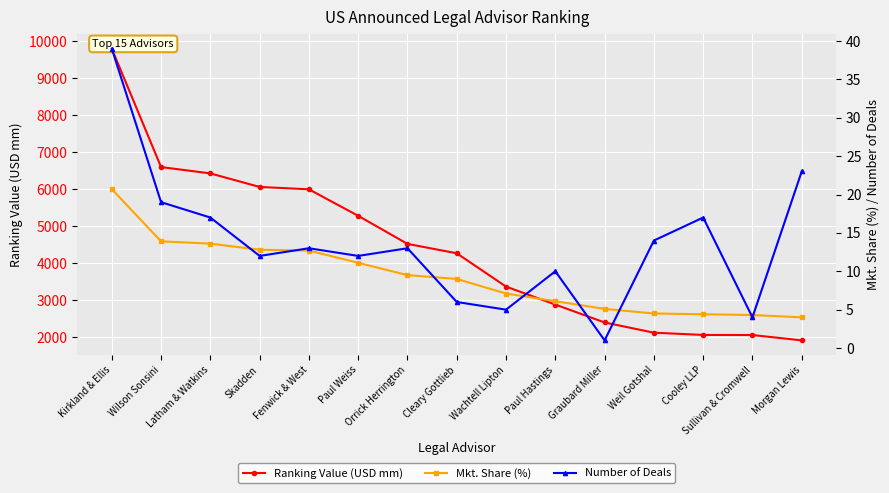

How many values in the Number of Deals series are below 13?

7